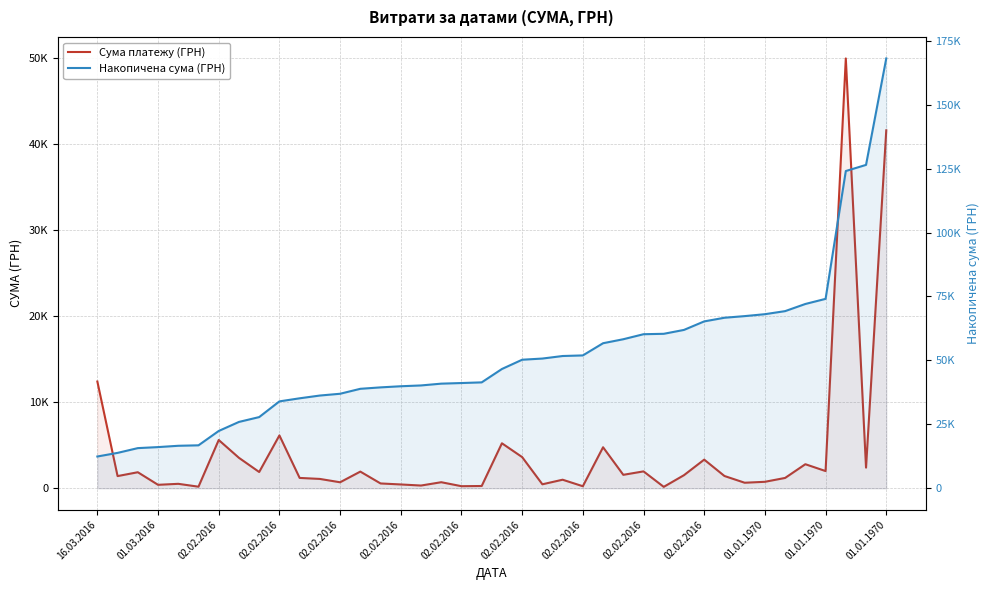

Which has a higher value, 01.01.1970 or 38?

38